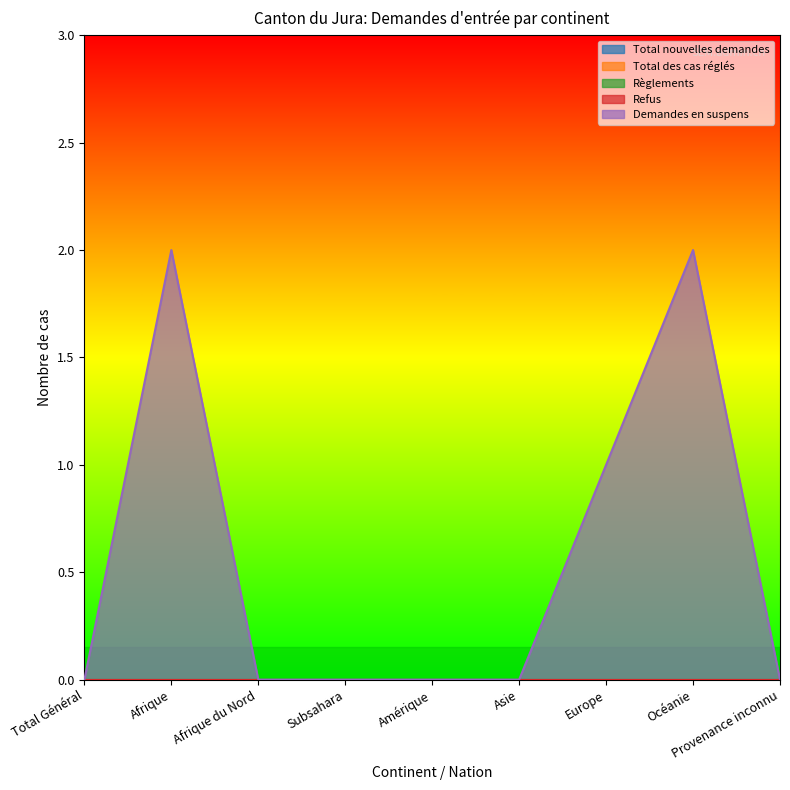

Rank the series by their maximum value, from lowest to highest.

Total nouvelles demandes, Total des cas réglés, Règlements, Refus, Demandes en suspens